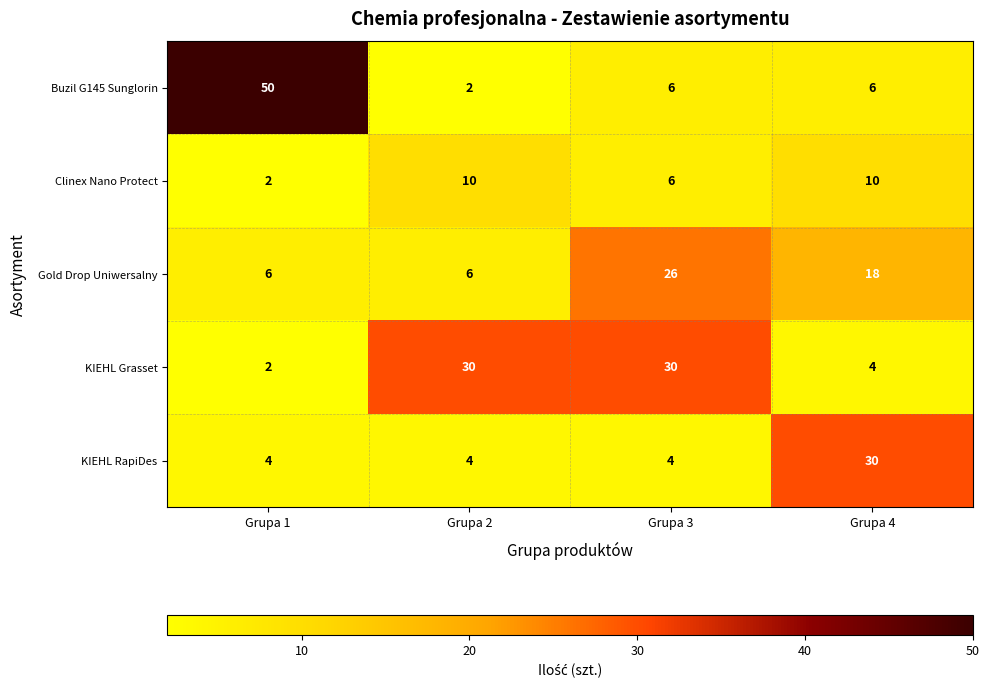

What is the difference between the maximum and minimum values in the Gold Drop Uniwersalny series?

20